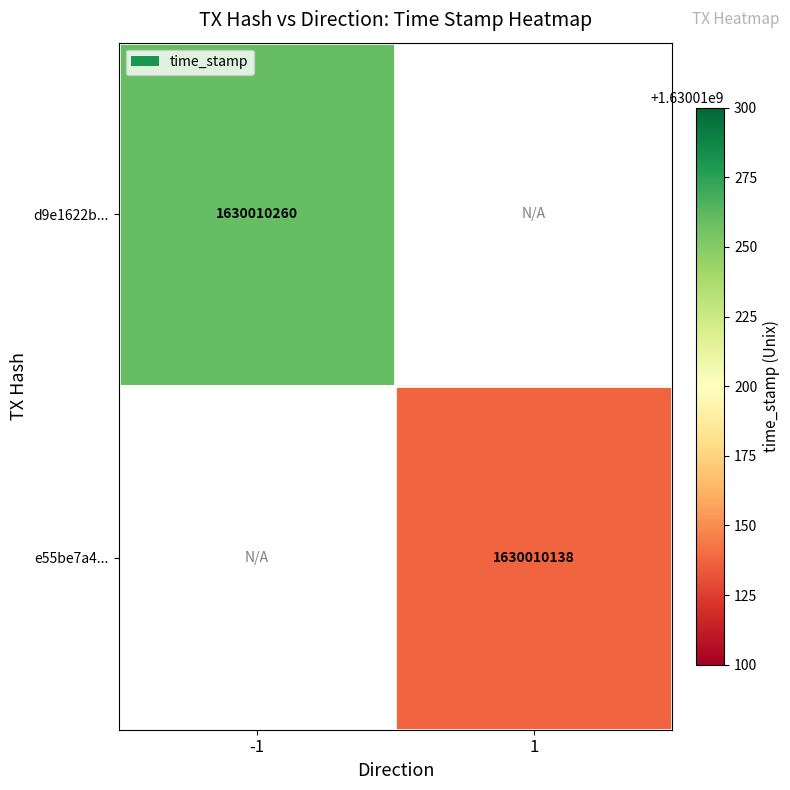

The value of e55be7a460c2a6ef68f455c9d24a6d121dc342e at 1 is 2391415991. True or false?

False